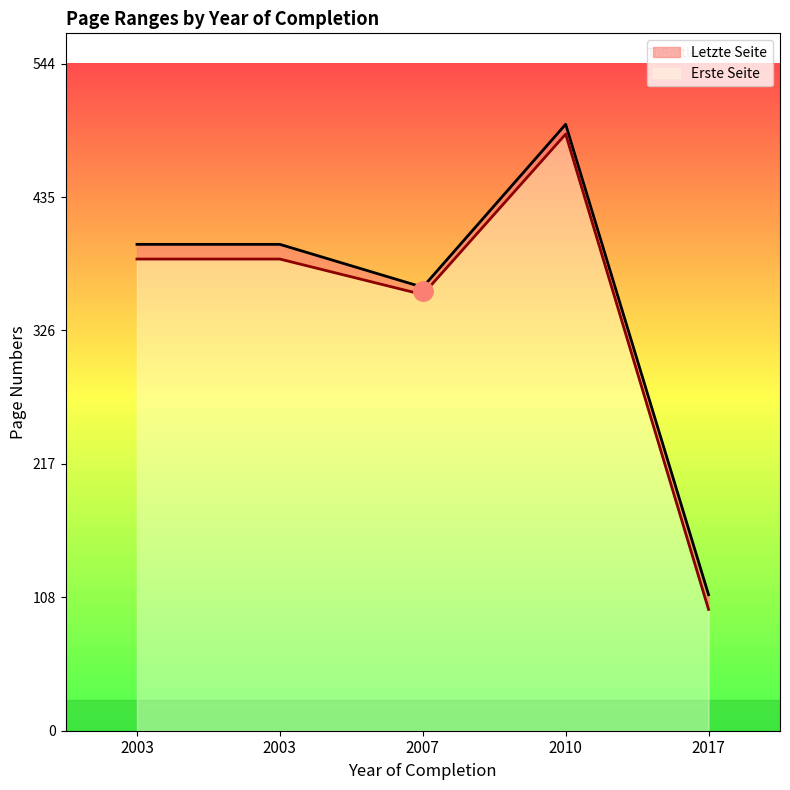

What is the sum of all Letzte Seite values?

1762